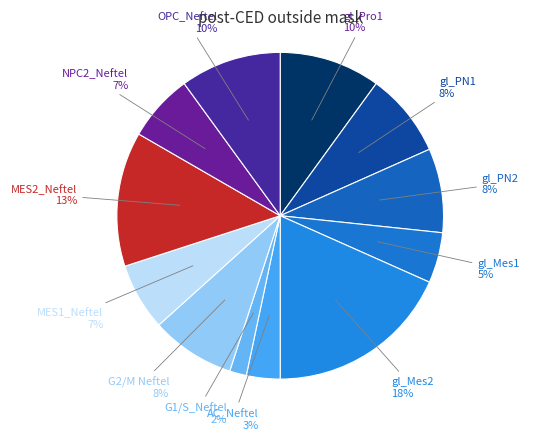

Does any single category account for the majority?

No